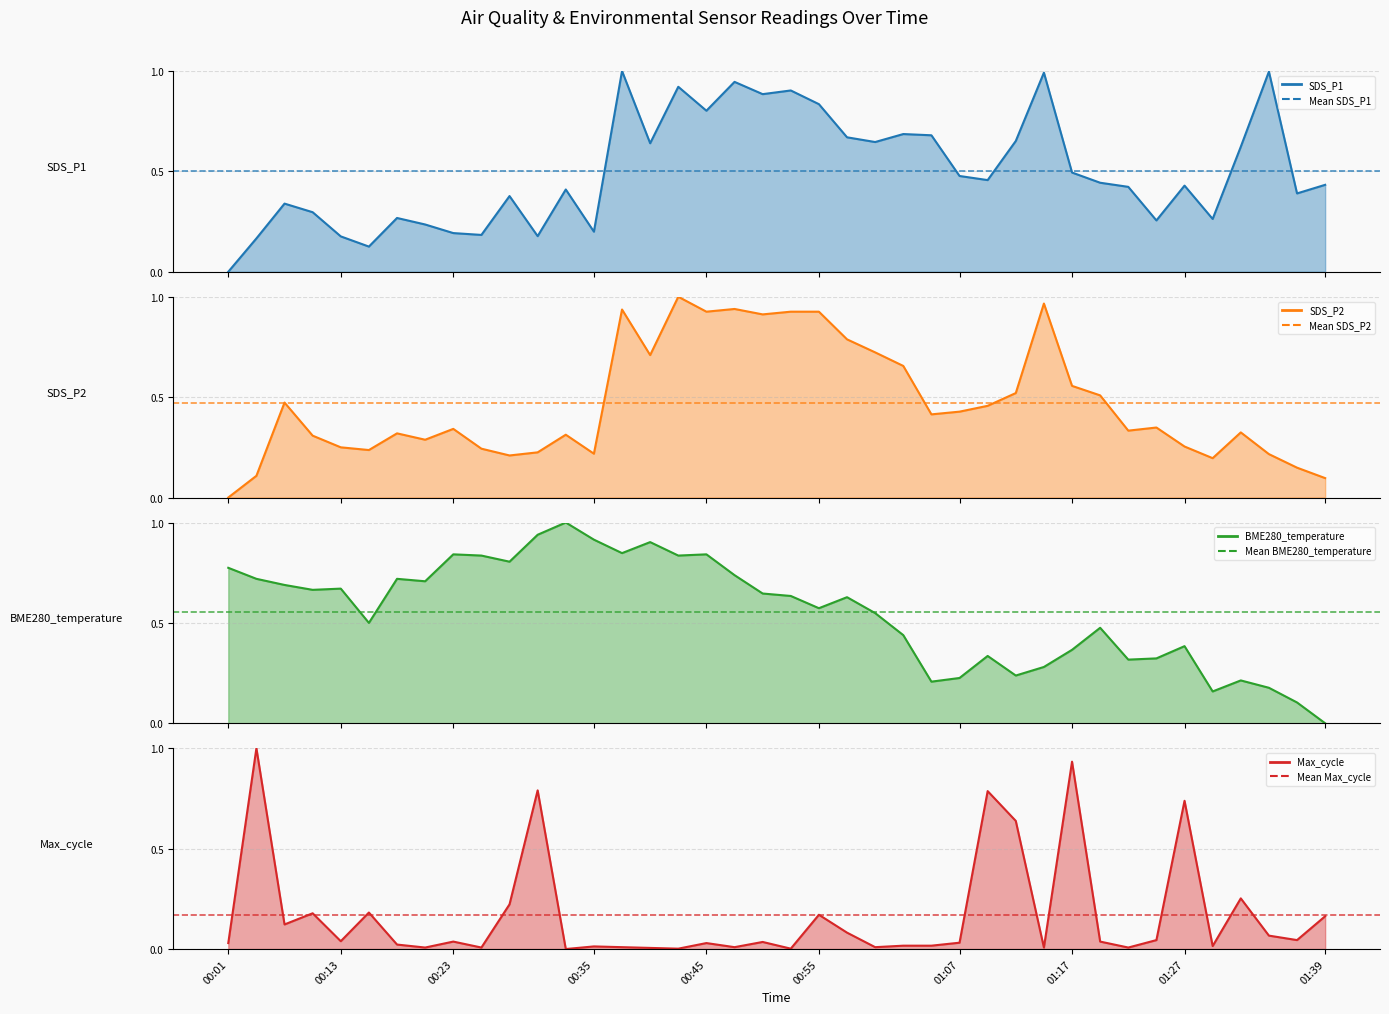

Reading left to right, transcribe all the data shown in this chart.

SDS_P1 (line): 0.0	0.2	0.3	0.3	0.2	0.1	0.3	0.2	0.2	0.2	0.4	0.2	0.4	0.2	1.0	0.6	0.9	0.8	0.9	0.9	0.9	0.8	0.7	0.6	0.7	0.7	0.5	0.5	0.7	1.0	0.5	0.4	0.4	0.3	0.4	0.3	0.6	1.0	0.4	0.4
SDS_P2 (line): 0.0	0.1	0.5	0.3	0.2	0.2	0.3	0.3	0.3	0.2	0.2	0.2	0.3	0.2	0.9	0.7	1.0	0.9	0.9	0.9	0.9	0.9	0.8	0.7	0.7	0.4	0.4	0.5	0.5	1.0	0.6	0.5	0.3	0.3	0.3	0.2	0.3	0.2	0.1	0.1
BME280_temperature (line): 0.8	0.7	0.7	0.7	0.7	0.5	0.7	0.7	0.8	0.8	0.8	0.9	1.0	0.9	0.8	0.9	0.8	0.8	0.7	0.6	0.6	0.6	0.6	0.5	0.4	0.2	0.2	0.3	0.2	0.3	0.4	0.5	0.3	0.3	0.4	0.2	0.2	0.2	0.1	0.0
Max_cycle (line): 0.0	1.0	0.1	0.2	0.0	0.2	0.0	0.0	0.0	0.0	0.2	0.8	0.0	0.0	0.0	0.0	0.0	0.0	0.0	0.0	0.0	0.2	0.1	0.0	0.0	0.0	0.0	0.8	0.6	0.0	0.9	0.0	0.0	0.0	0.7	0.0	0.3	0.1	0.0	0.2